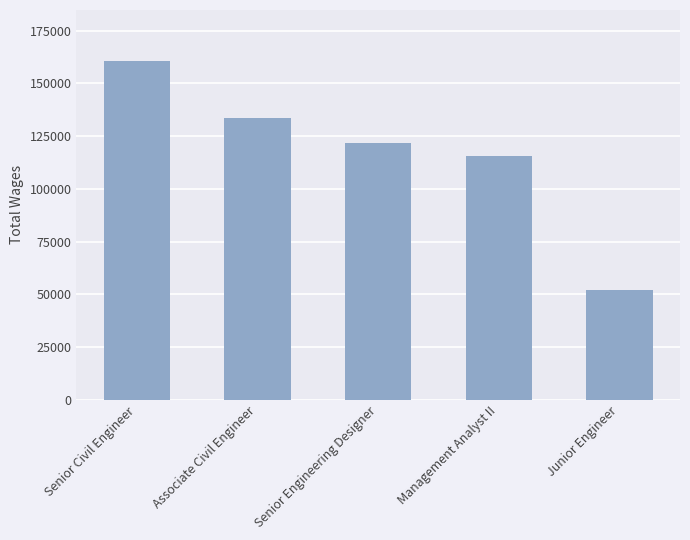

The value at Junior Engineer is 52060. True or false?

True